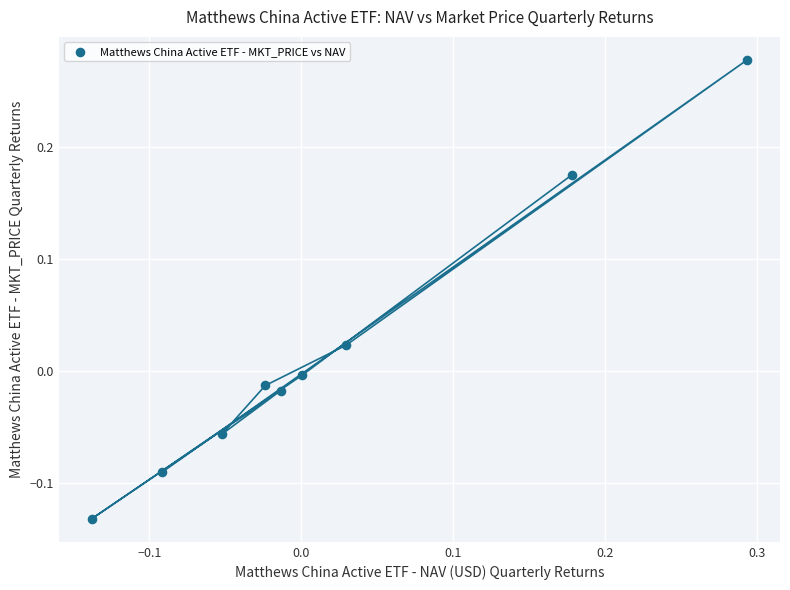

What is the range of X values (max minus min)?

0.4